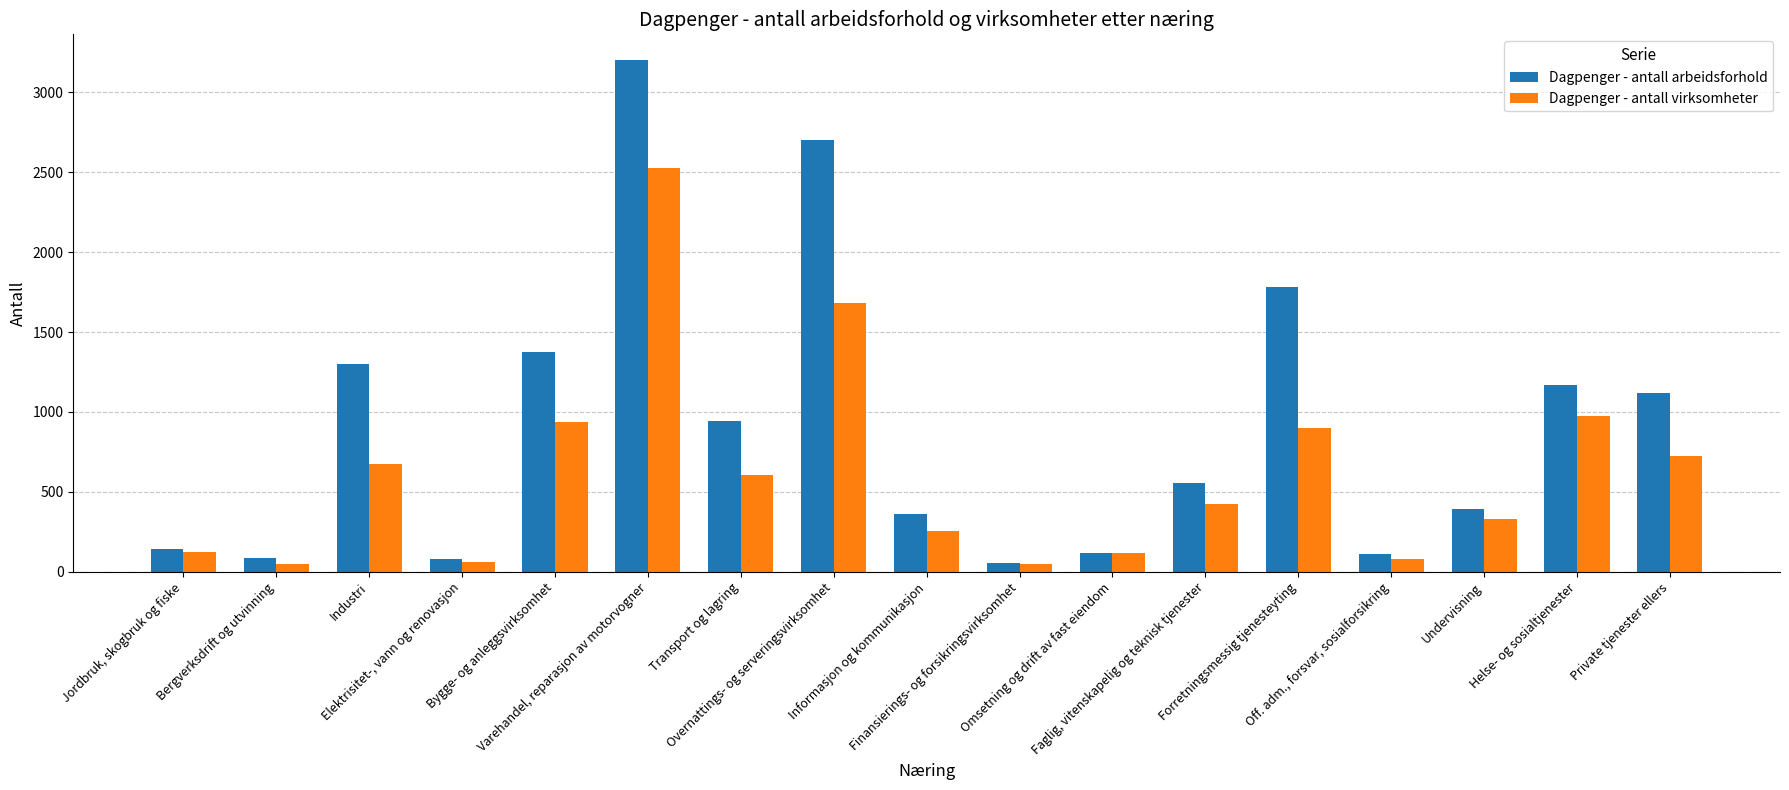

Read the Dagpenger - antall arbeidsforhold value at Overnattings- og serveringsvirksomhet.

2701